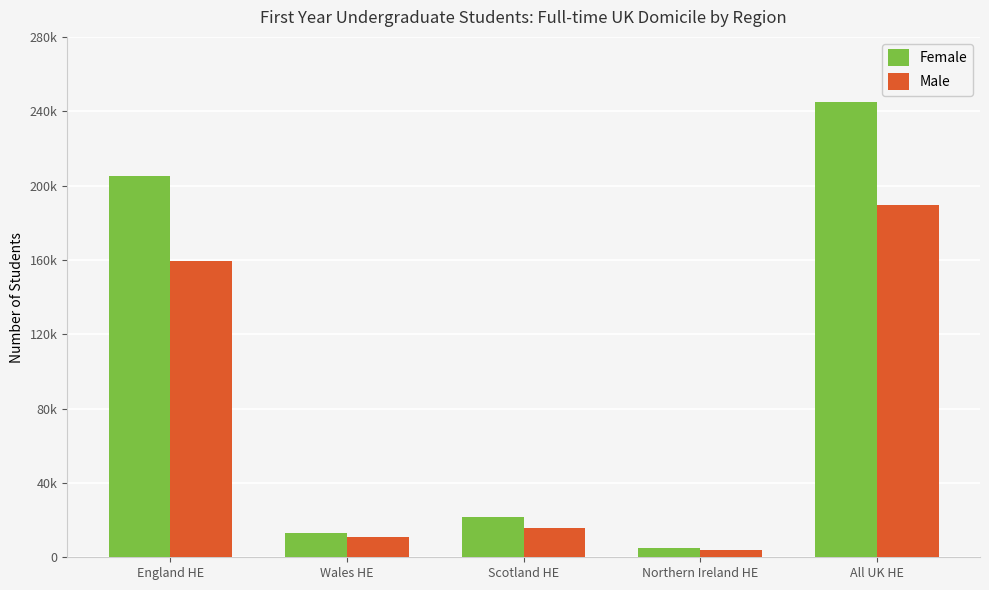

Where does the Female series first go above 21585?

England HE